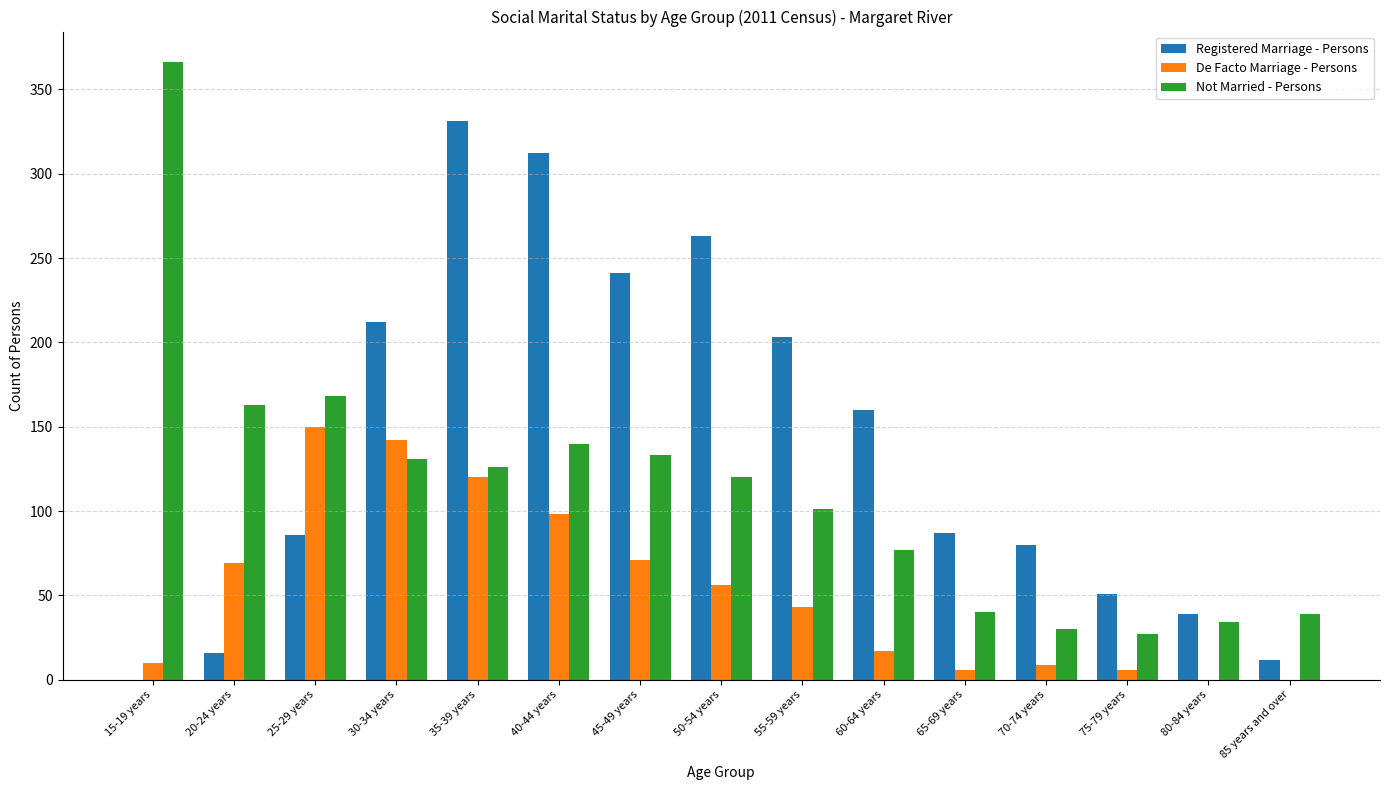

Is it true that De Facto Marriage - Persons equals 51 at 80-84 years?

False